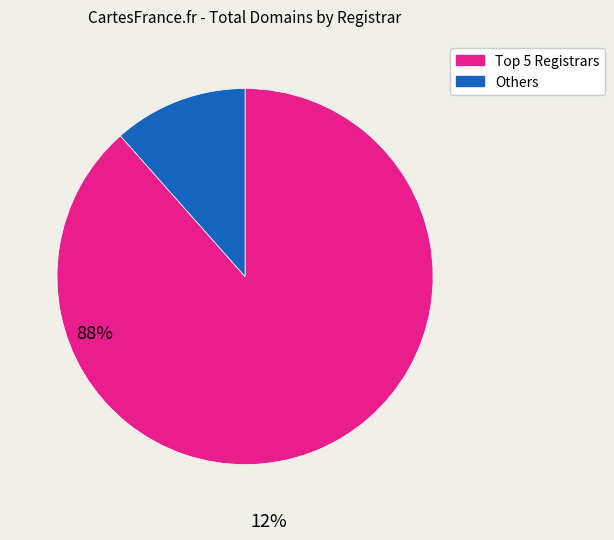

Does any single category account for the majority?

Yes